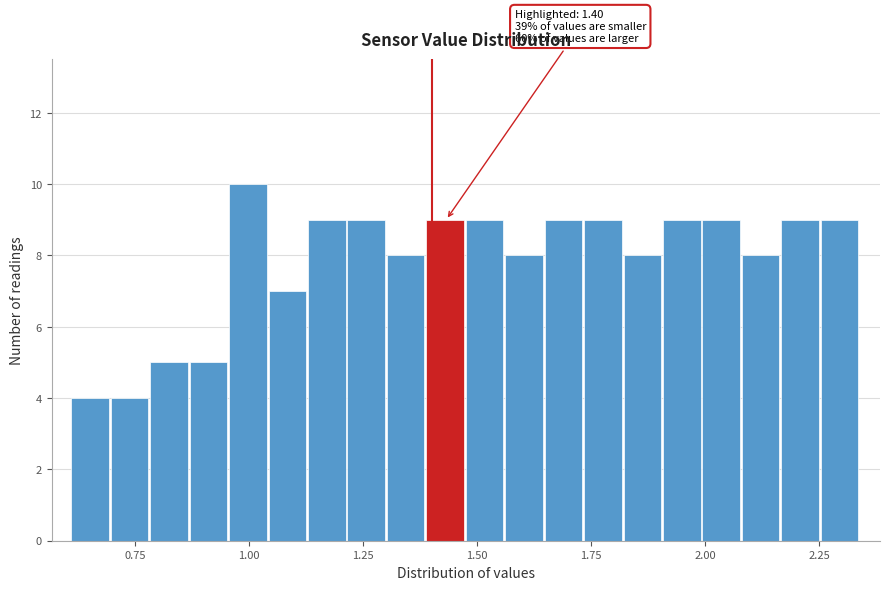

Around what value on the x-axis is the tallest bar? Give the approximate position of its centre, as read against the axis.

1.00